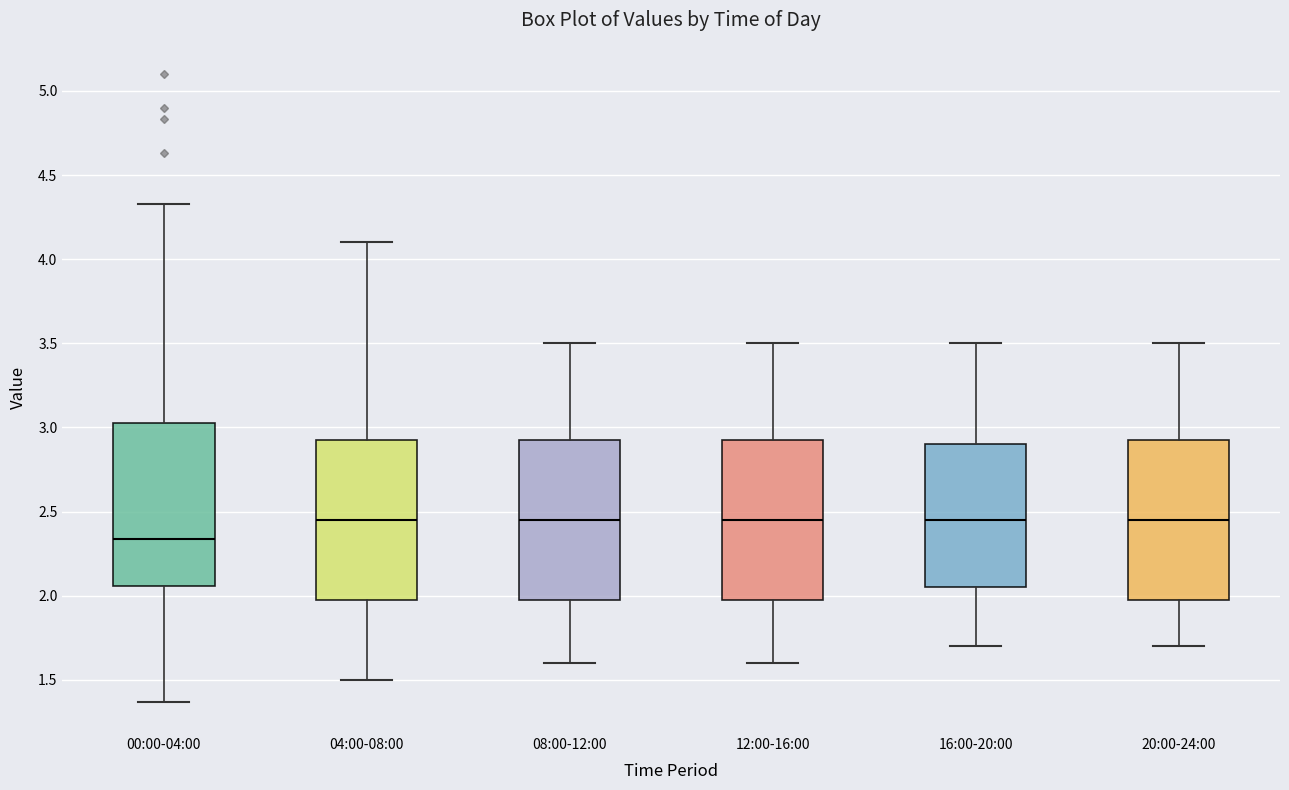

Reading left to right, read every box against the y-axis: the position of its median line, the range the box covers, and the ends of its whiskers. The values are not printed on the chart, so give them approximately, as read against the axis.

00:00-04:00: median 2.35, box 2.05 to 3.05, whiskers 1.35 to 4.35
04:00-08:00: median 2.45, box 2.00 to 2.95, whiskers 1.50 to 4.10
08:00-12:00: median 2.45, box 2.00 to 2.95, whiskers 1.60 to 3.50
12:00-16:00: median 2.45, box 2.00 to 2.95, whiskers 1.60 to 3.50
16:00-20:00: median 2.45, box 2.05 to 2.90, whiskers 1.70 to 3.50
20:00-24:00: median 2.45, box 2.00 to 2.95, whiskers 1.70 to 3.50